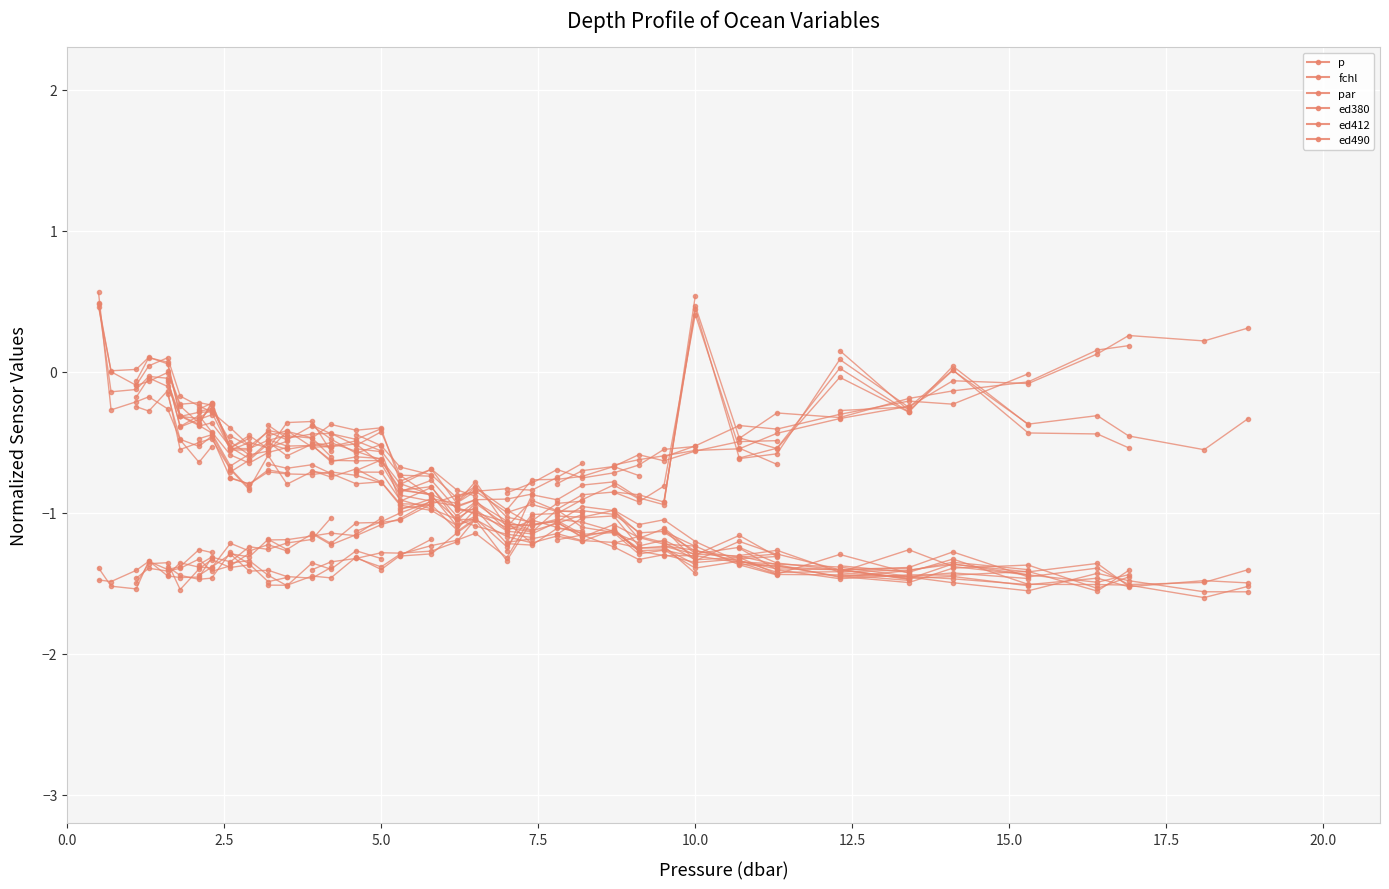

What is the value of the par point at the 7th from the left?

-0.6